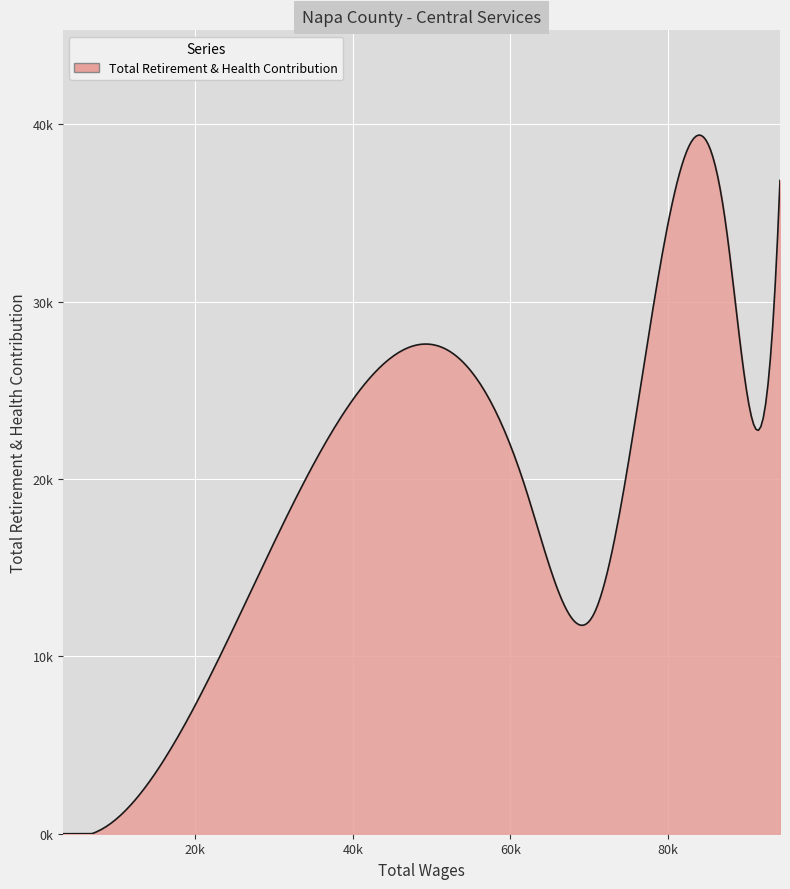

Is this an area chart (filled region under the line)?

Yes